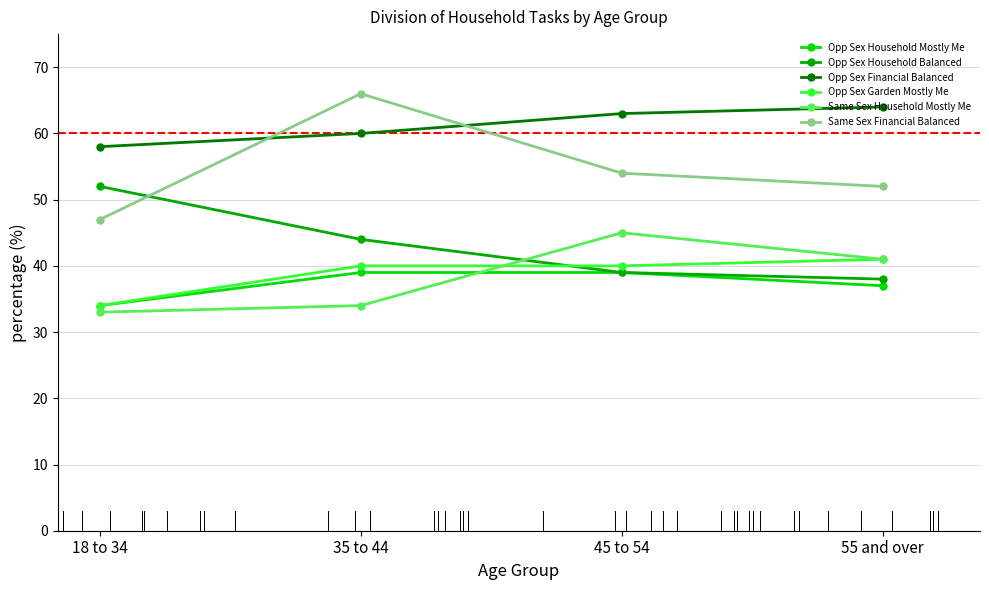

Is the value of Opp Sex Garden Mostly Me at 45 to 54 greater than the value of Same Sex Household Mostly Me at 45 to 54?

No